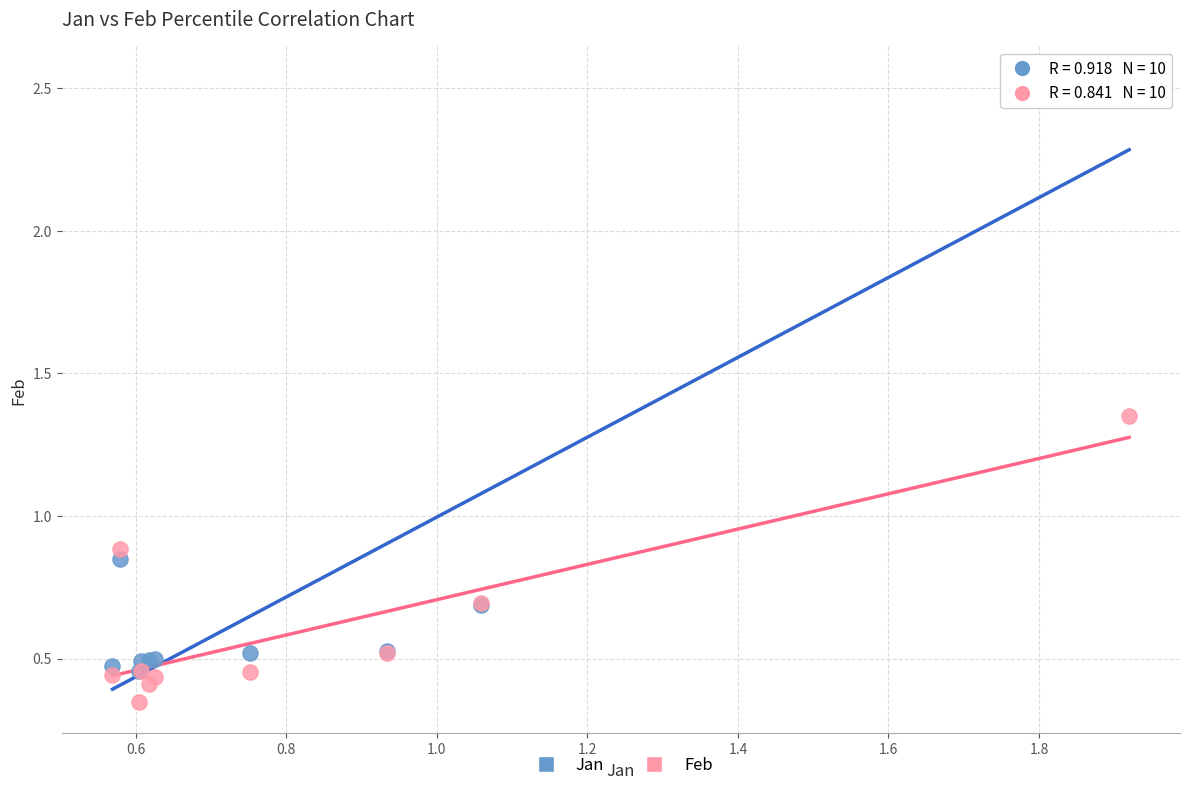

Across all series, what Y value is closest to 1?

0.9